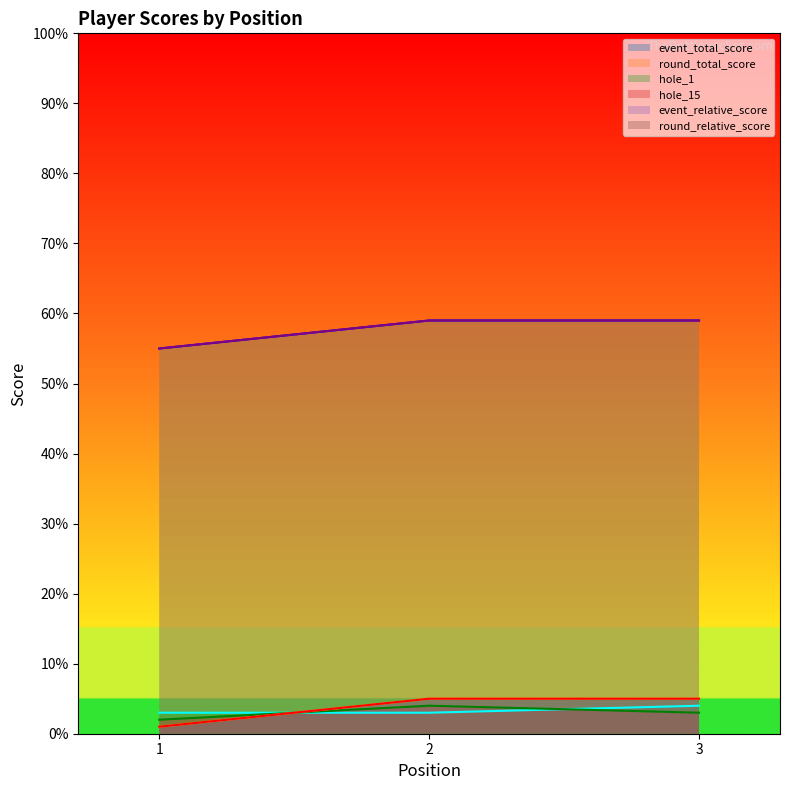

Reading left to right, transcribe all the data shown in this chart.

hole_1: 1=3	2=3	3=4
event_relative_score: 1=55	2=59	3=59
event_total_score: 1=55	2=59	3=59
round_relative_score: 1=1	2=5	3=5
round_total_score: 1=1	2=5	3=5
hole_15: 1=2	2=4	3=3